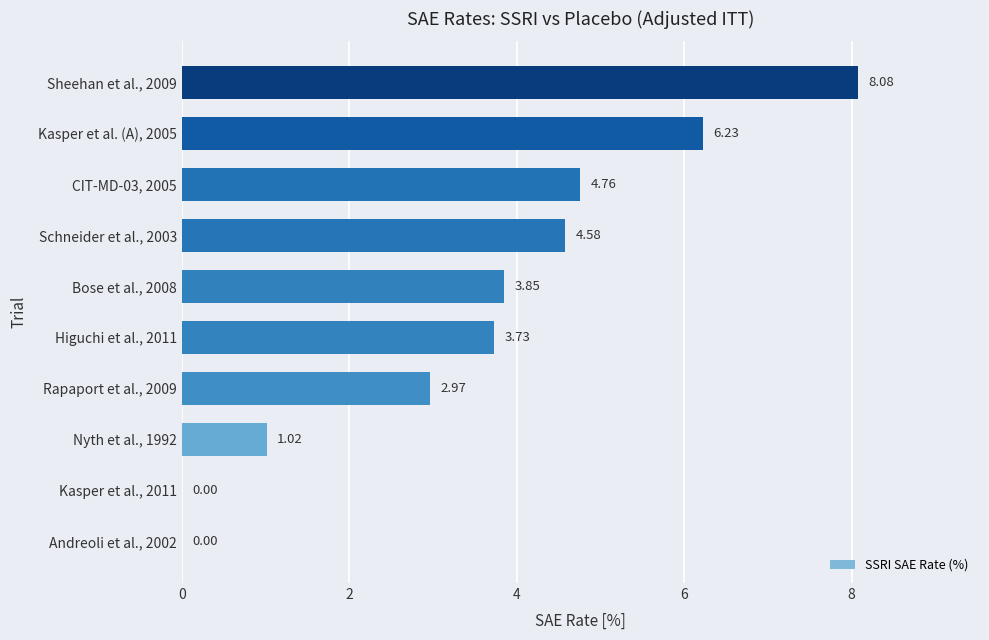

At which label is the value closest to 4?

Bose et al., 2008